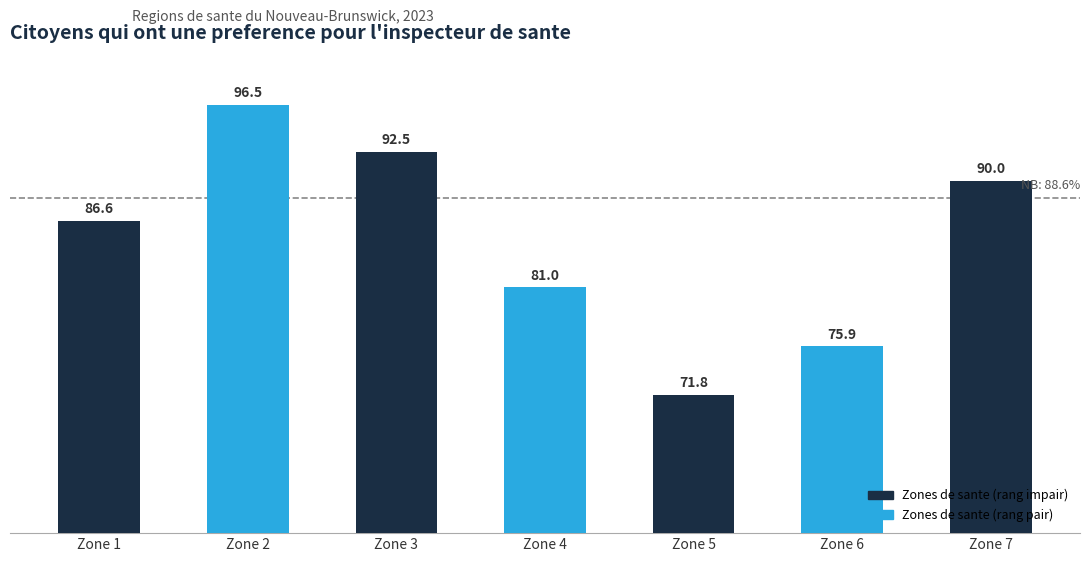

Rank the categories by value from lowest to highest.

Zone 5, Zone 6, Zone 4, Zone 1, Zone 7, Zone 3, Zone 2